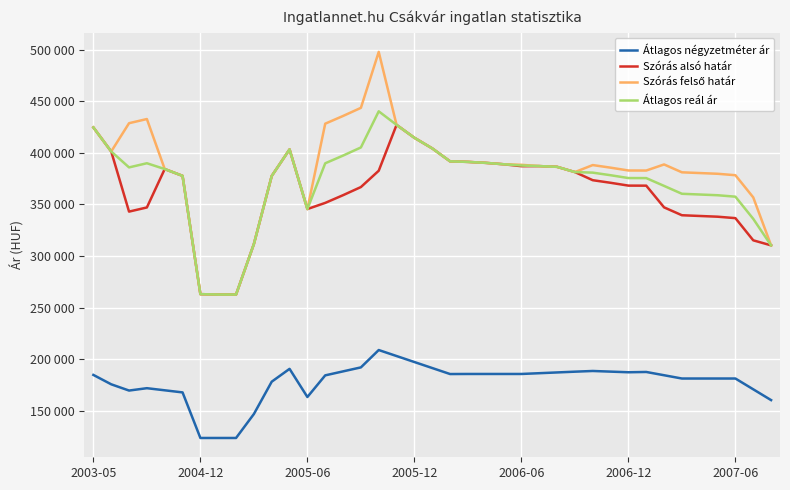

Does the chart display data point markers on the line(s)?

No